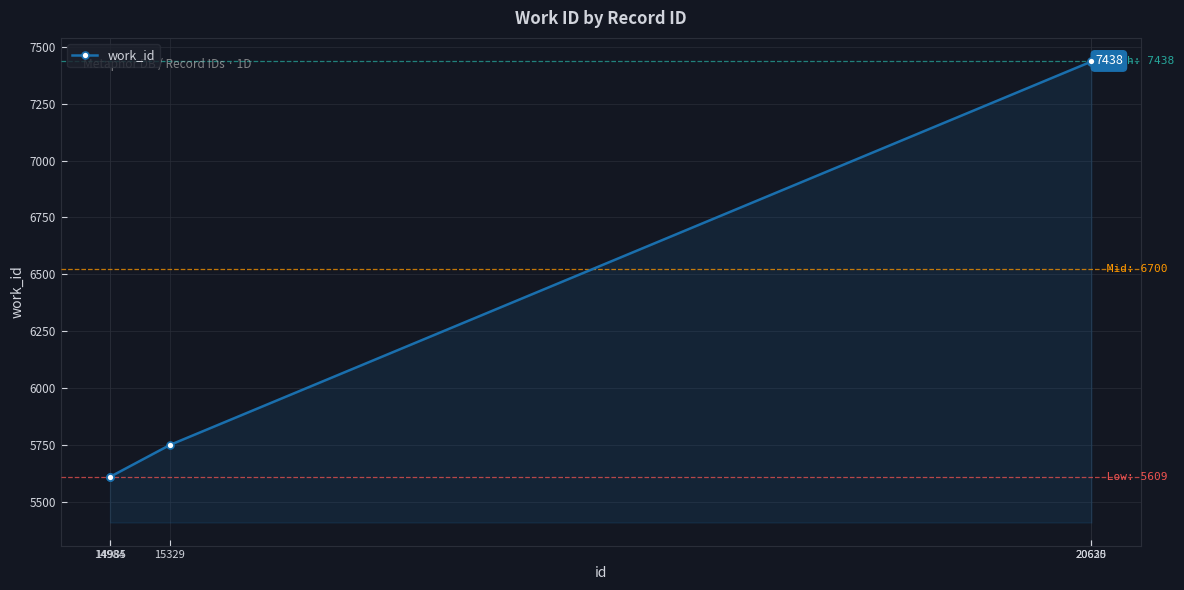

True or false: the data shows 3275 at 14984.

False